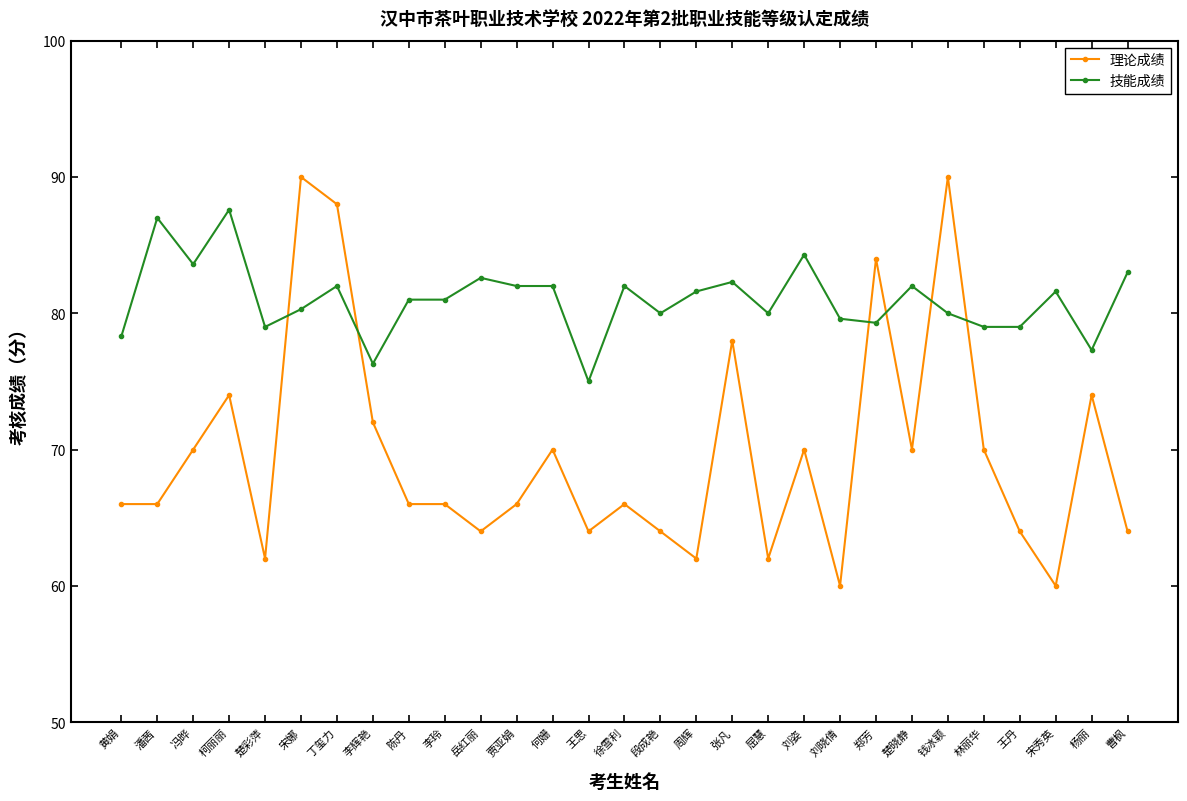

How many distinct data groups are displayed?

2